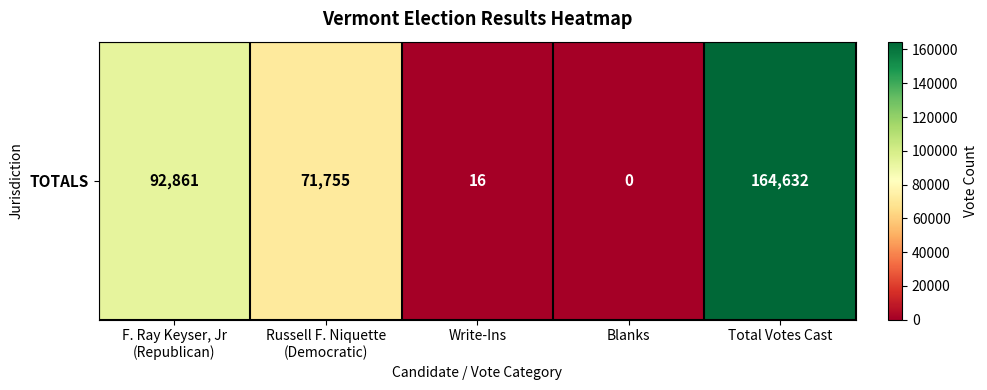

What is the change in value from Write-Ins to Blanks?

-16